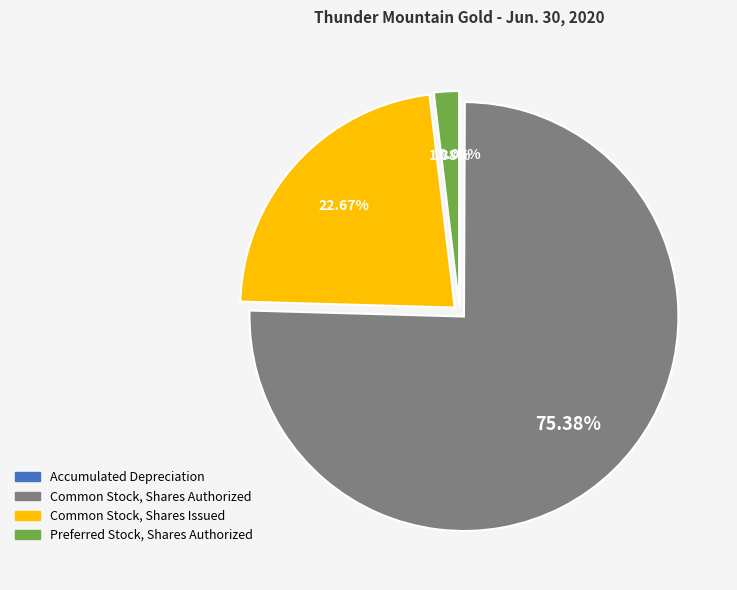

To the nearest percent, what is the average slice percentage?

25%